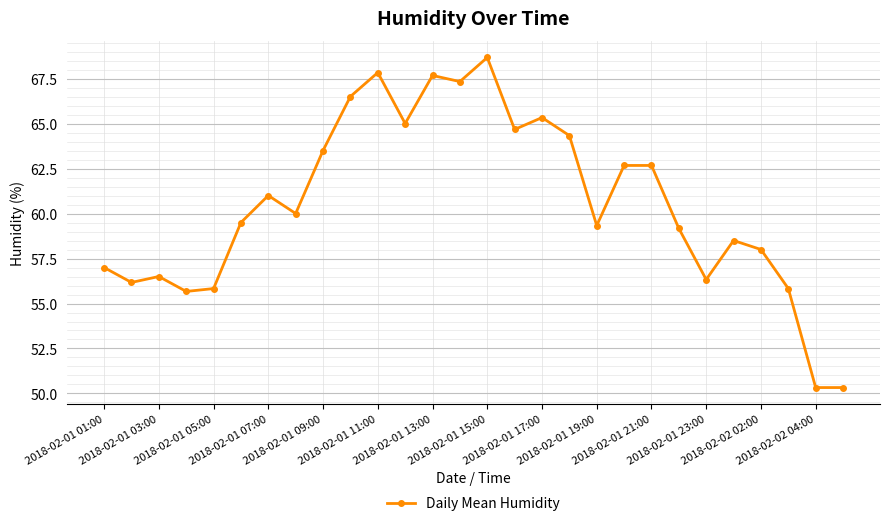

What is the value of the 18th point from the left?

64.3